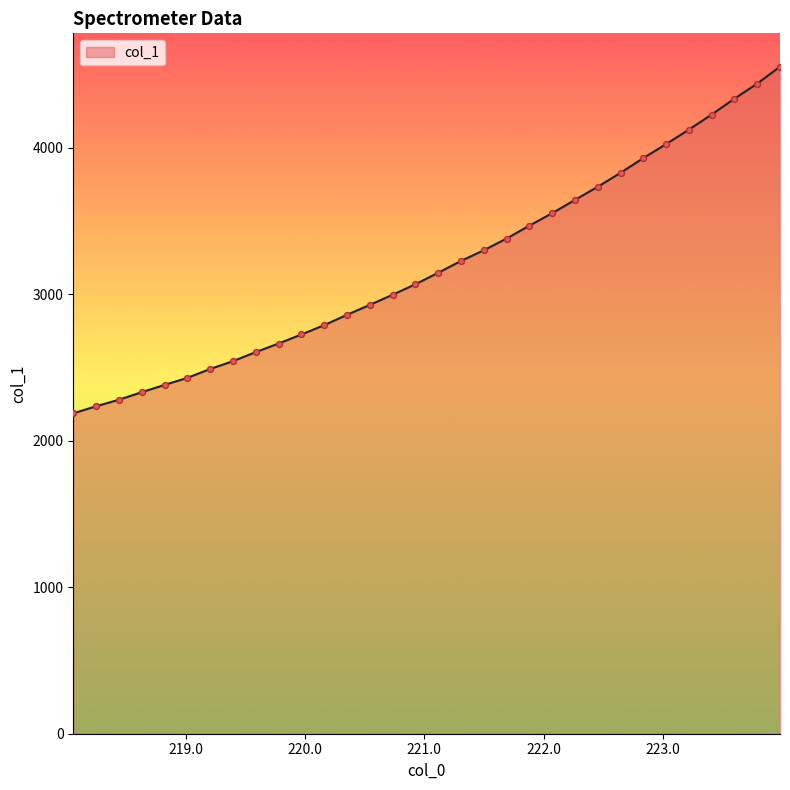

What is the minimum value shown in the chart?

2186.6